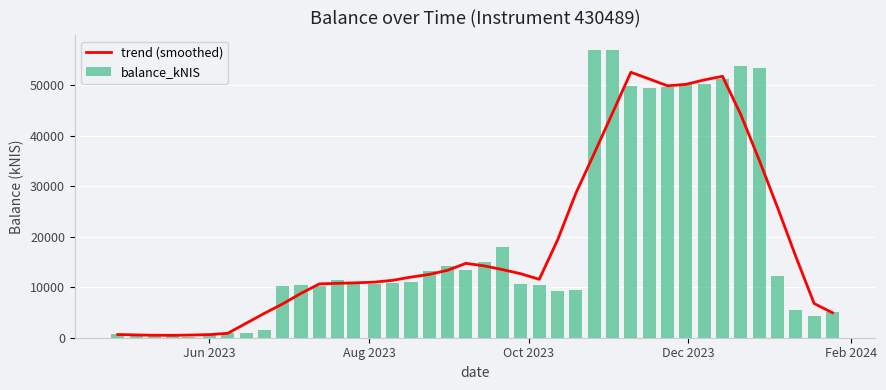

What is the difference between the maximum and second lowest values in the balance_kNIS series?

56755.2